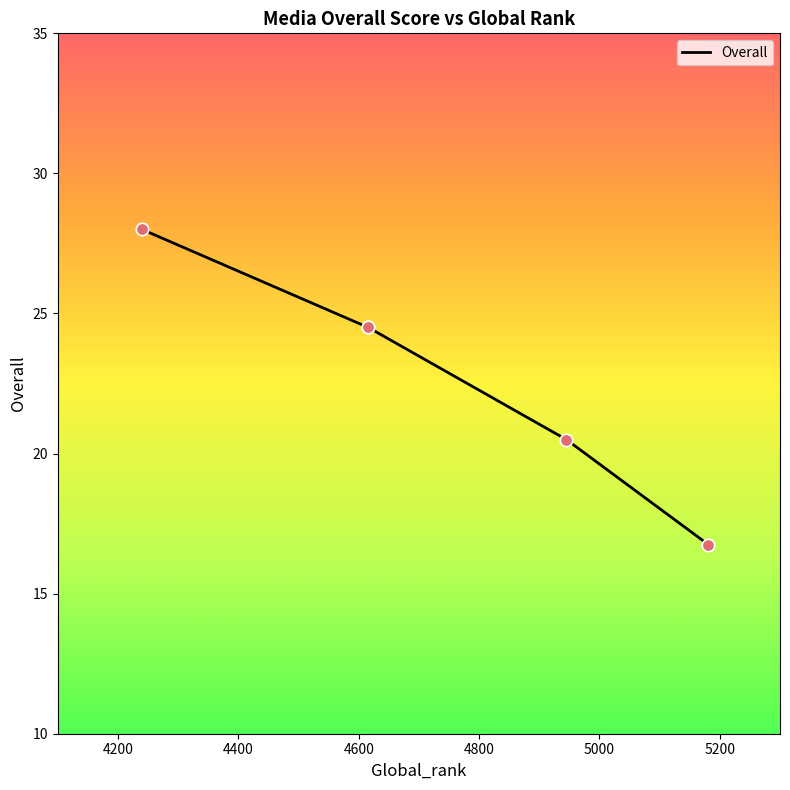

What is the ratio of the value at 4945 to the value at 4616?

0.8